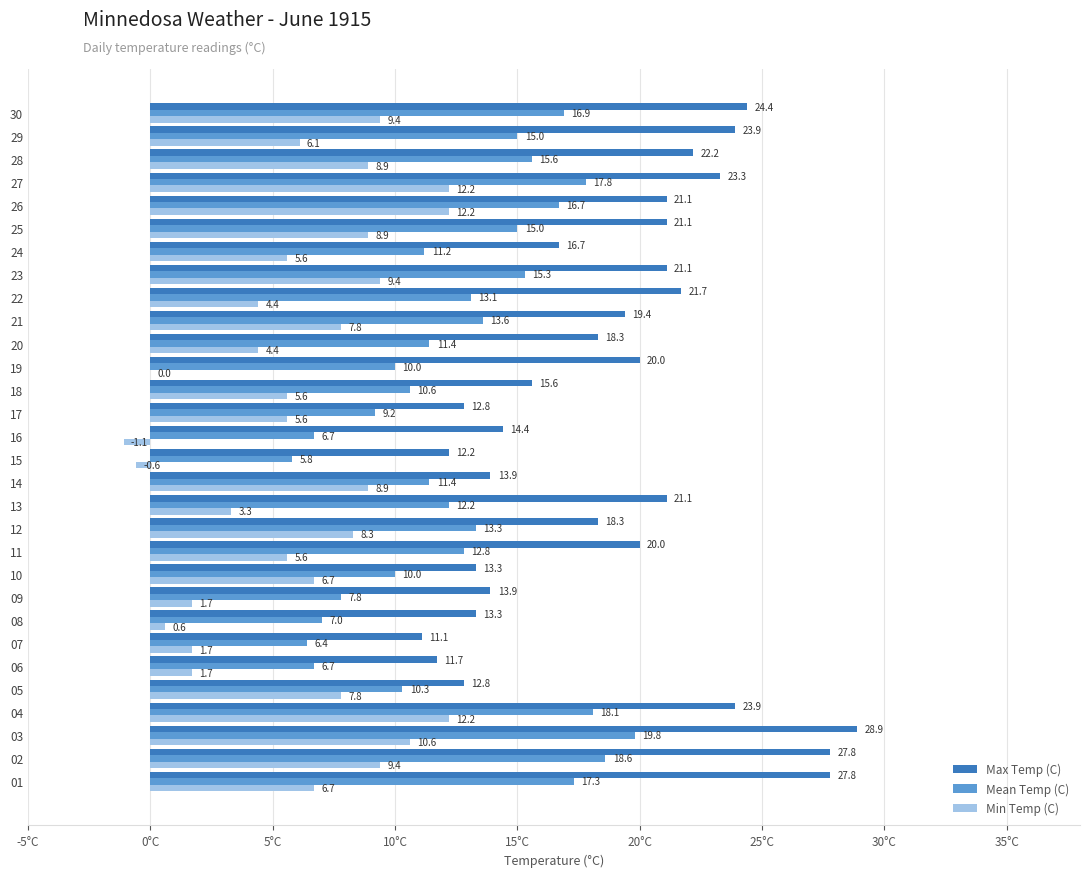

What are all the series names shown in the legend?

Max Temp (C), Mean Temp (C), Min Temp (C)